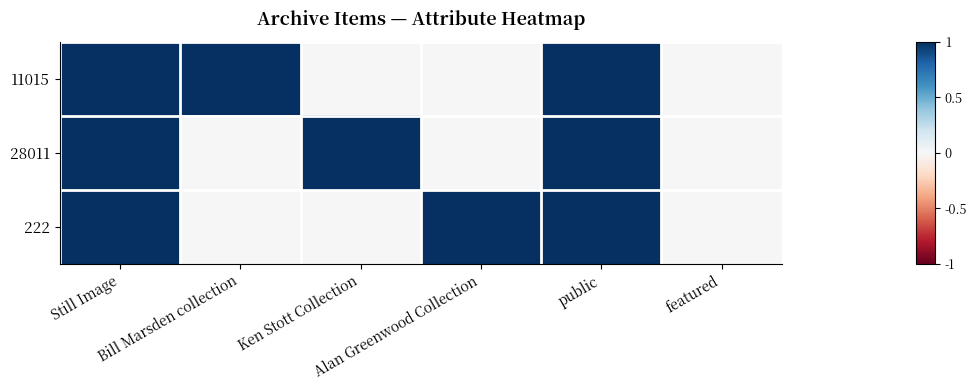

Reading left to right, extract all data points from this chart.

11015: Still Image=1	Bill Marsden collection=1	Ken Stott Collection=0	Alan Greenwood Collection=0	public=1	featured=0
28011: Still Image=1	Bill Marsden collection=0	Ken Stott Collection=1	Alan Greenwood Collection=0	public=1	featured=0
222: Still Image=1	Bill Marsden collection=0	Ken Stott Collection=0	Alan Greenwood Collection=1	public=1	featured=0